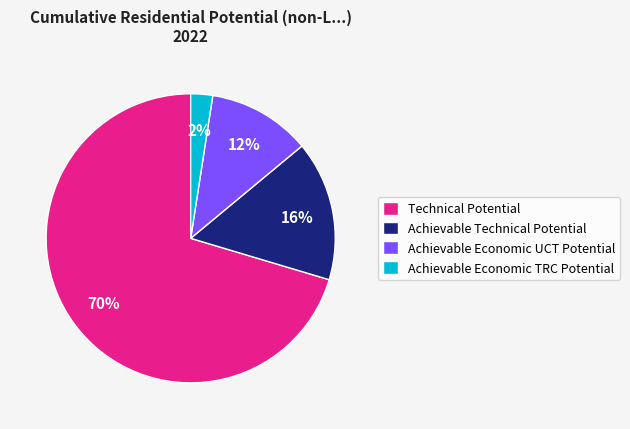

Rank the categories by value from lowest to highest.

Achievable Economic TRC Potential, Achievable Economic UCT Potential, Achievable Technical Potential, Technical Potential